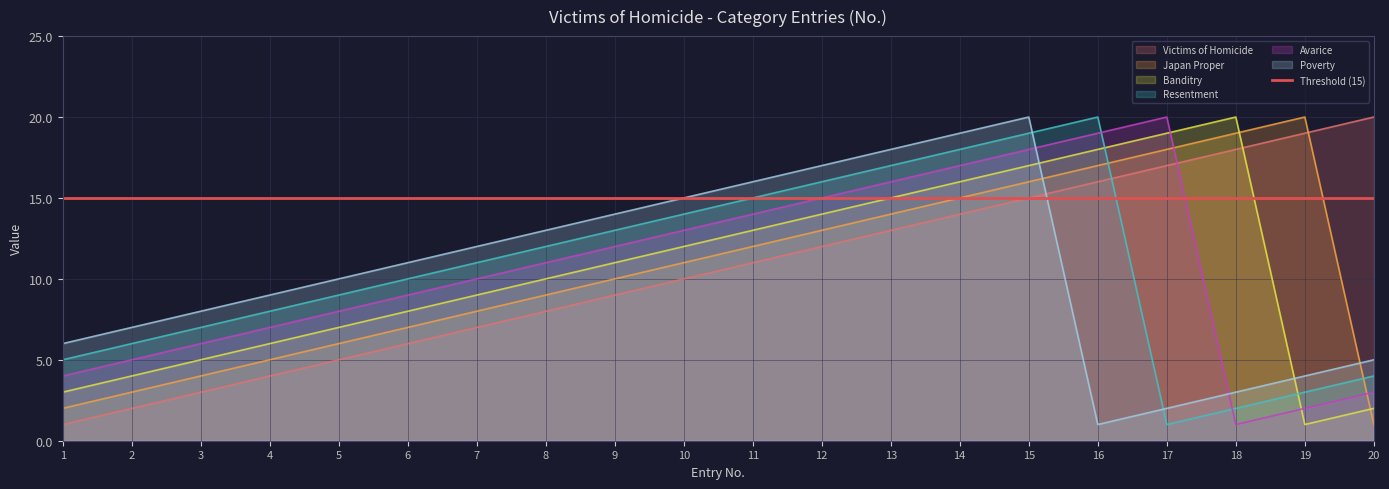

True or false: Avarice and Japan Proper cross at least once.

True